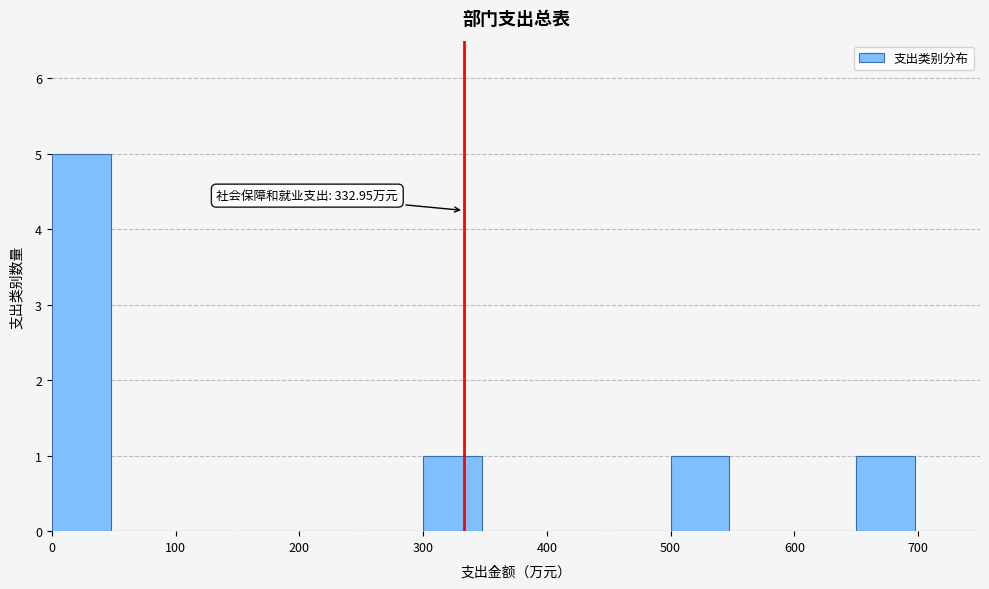

Over which range of the x-axis is the bar tallest?

0 to 50